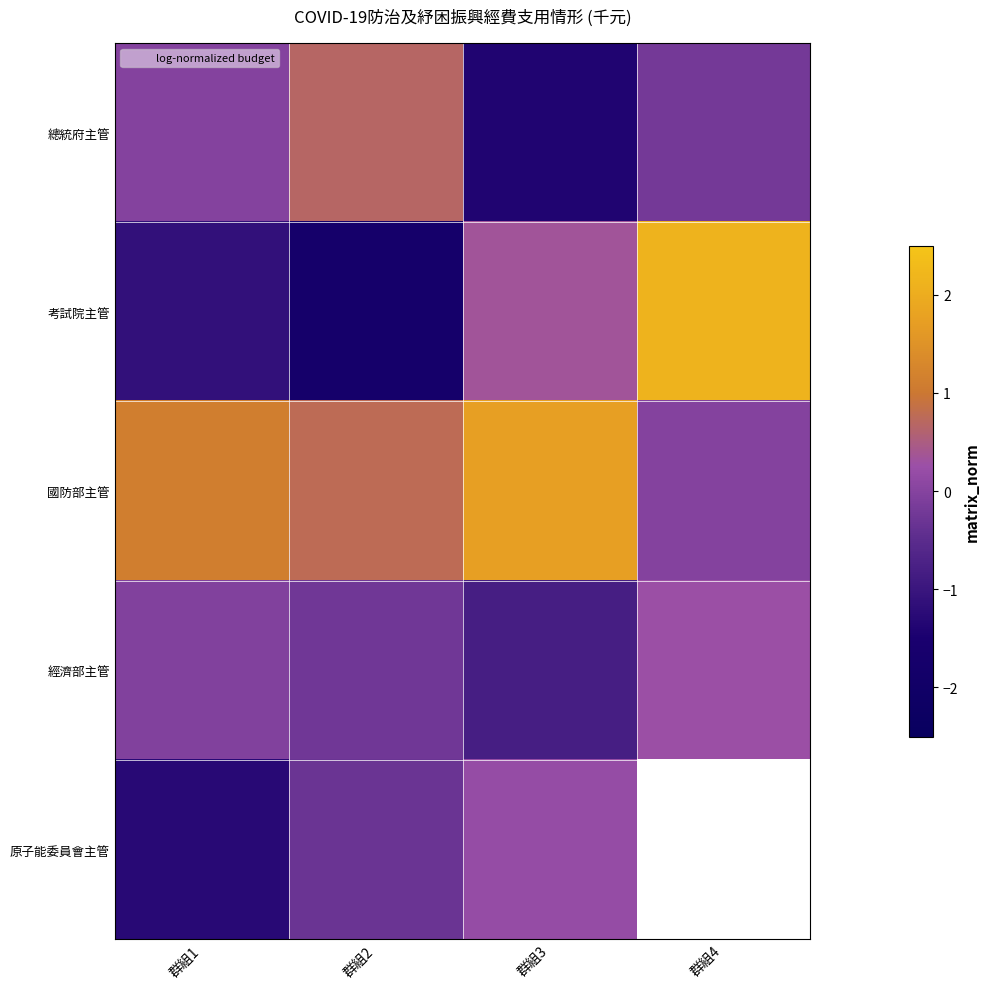

Rank the categories by 考試院主管 value from highest to lowest.

群組4, 群組3, 群組1, 群組2